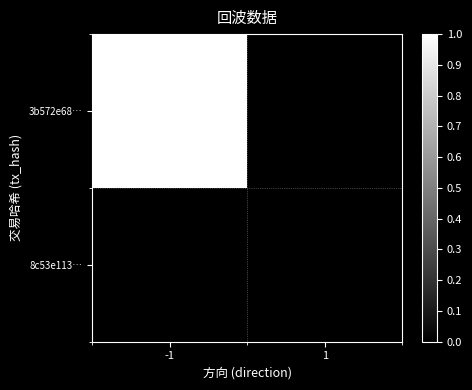

Reading right to left, what are all the values shown in this chart?

3b572e68…: 1=0	-1=1
8c53e113…: 1=0	-1=0